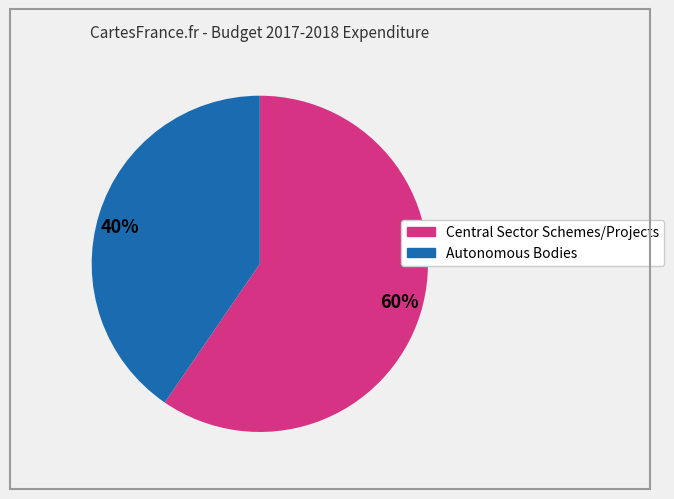

Which has a higher value, 40% or 60%?

60%